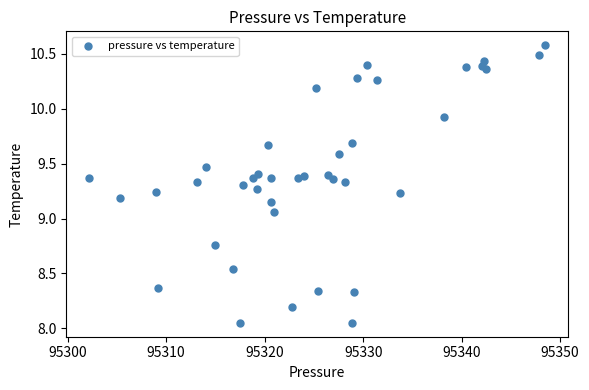

What is the range of Y values (max minus min)?

2.5